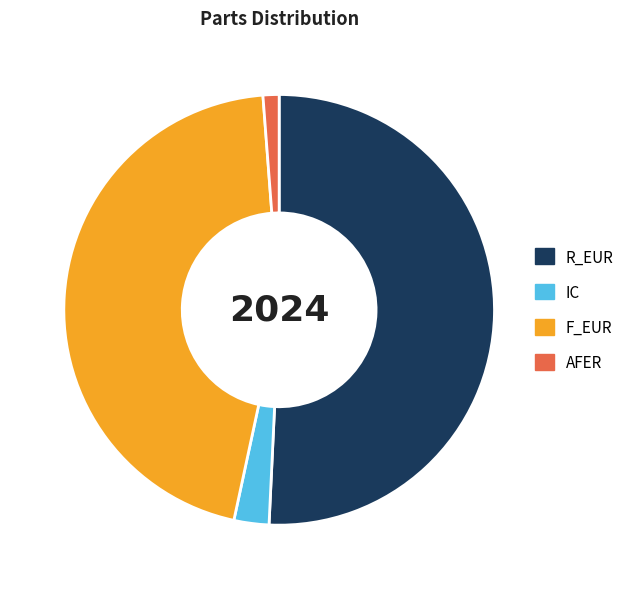

Between IC and R_EUR, which is larger?

R_EUR